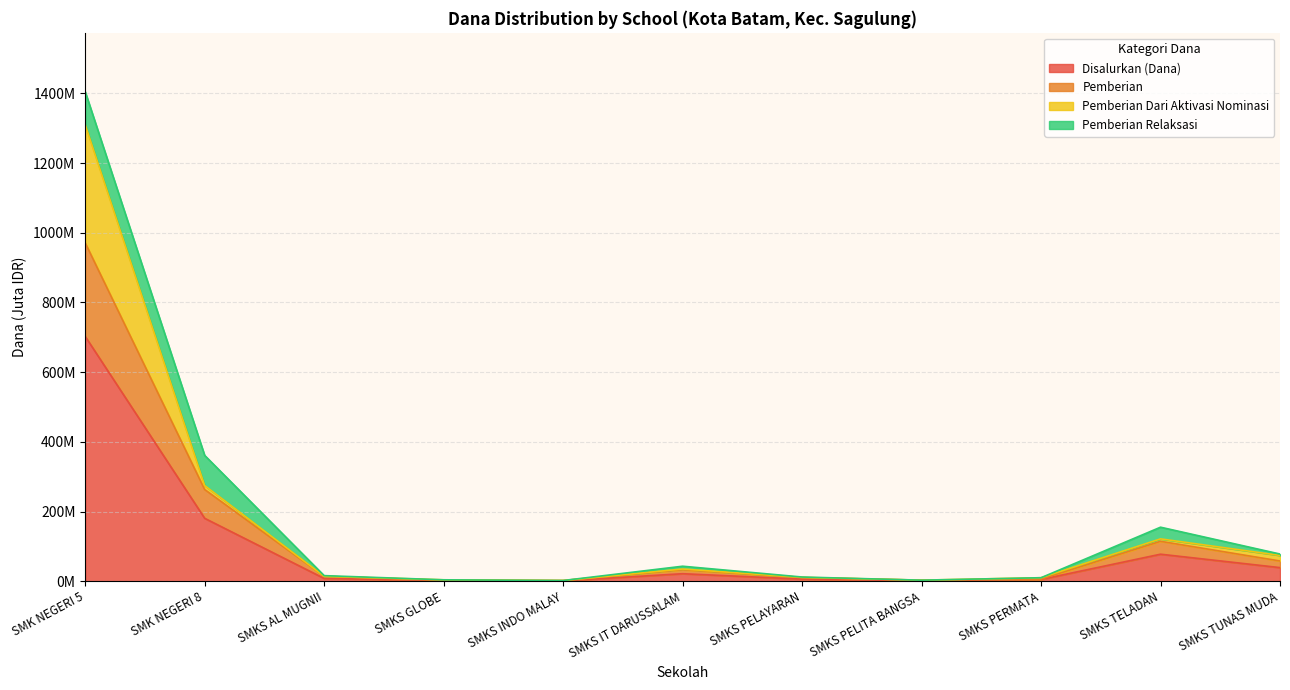

The value of Pemberian Dari Aktivasi Nominasi at SMK NEGERI 8 is 148.7. True or false?

False